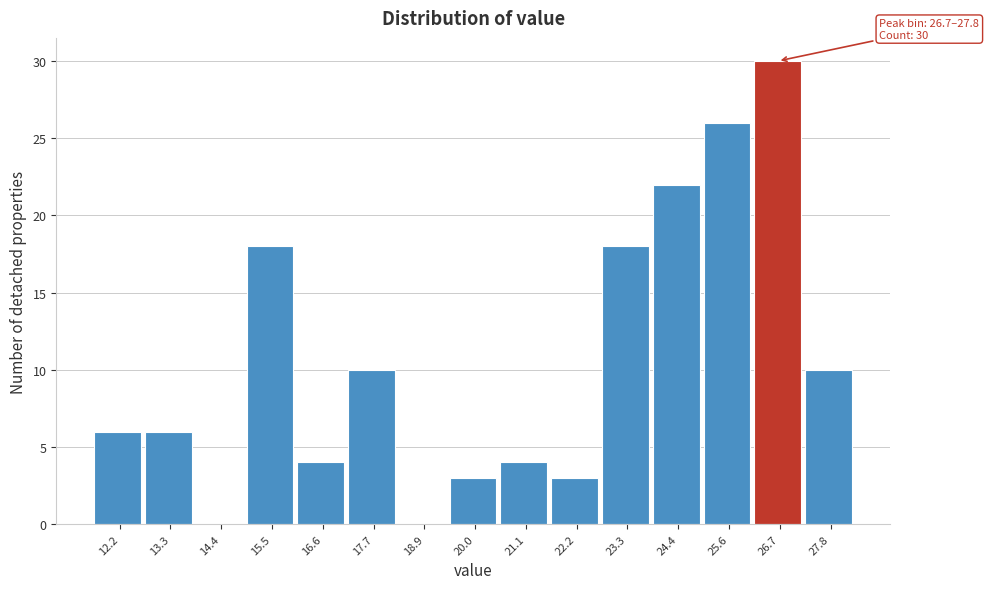

Reading right to left, transcribe all the data shown in this chart.

27.8=10	26.7=30	25.6=26	24.4=22	23.3=18	22.2=3	21.1=4	20.0=3	18.9=0	17.7=10	16.6=4	15.5=18	14.4=0	13.3=6	12.2=6